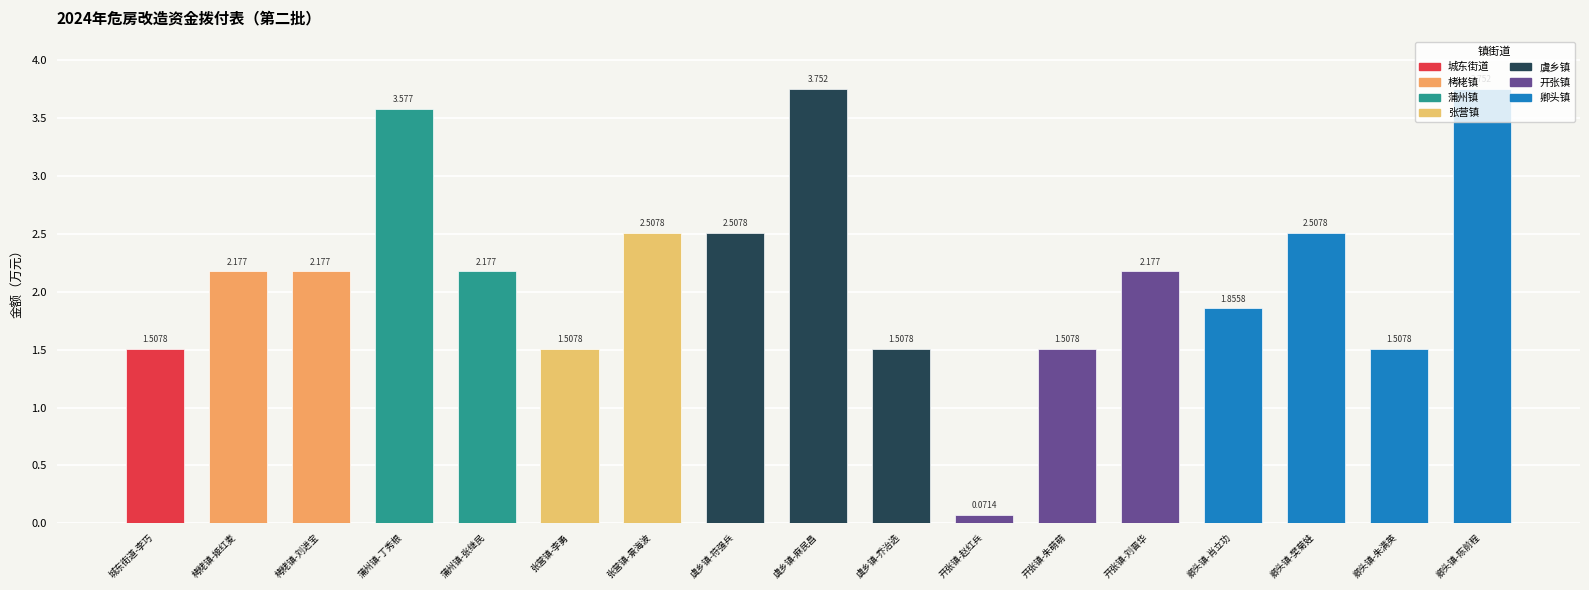

The chart shows a value of 2.5 at 卿头镇-朱满英. True or false?

False